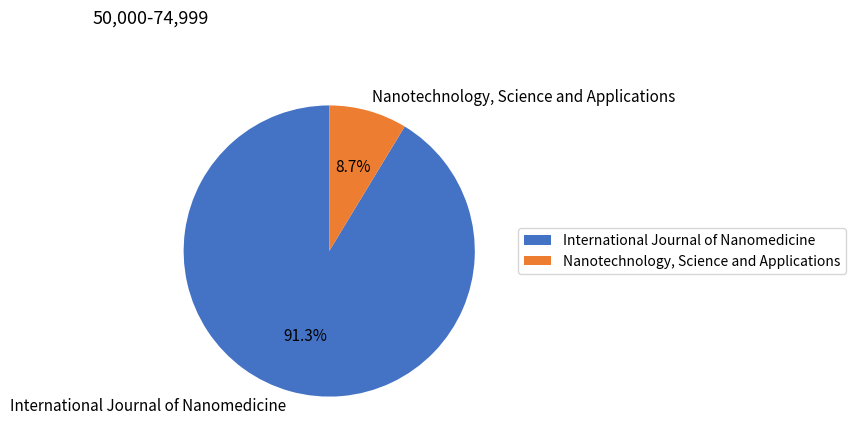

Is International Journal of Nanomedicine the majority of the pie?

Yes